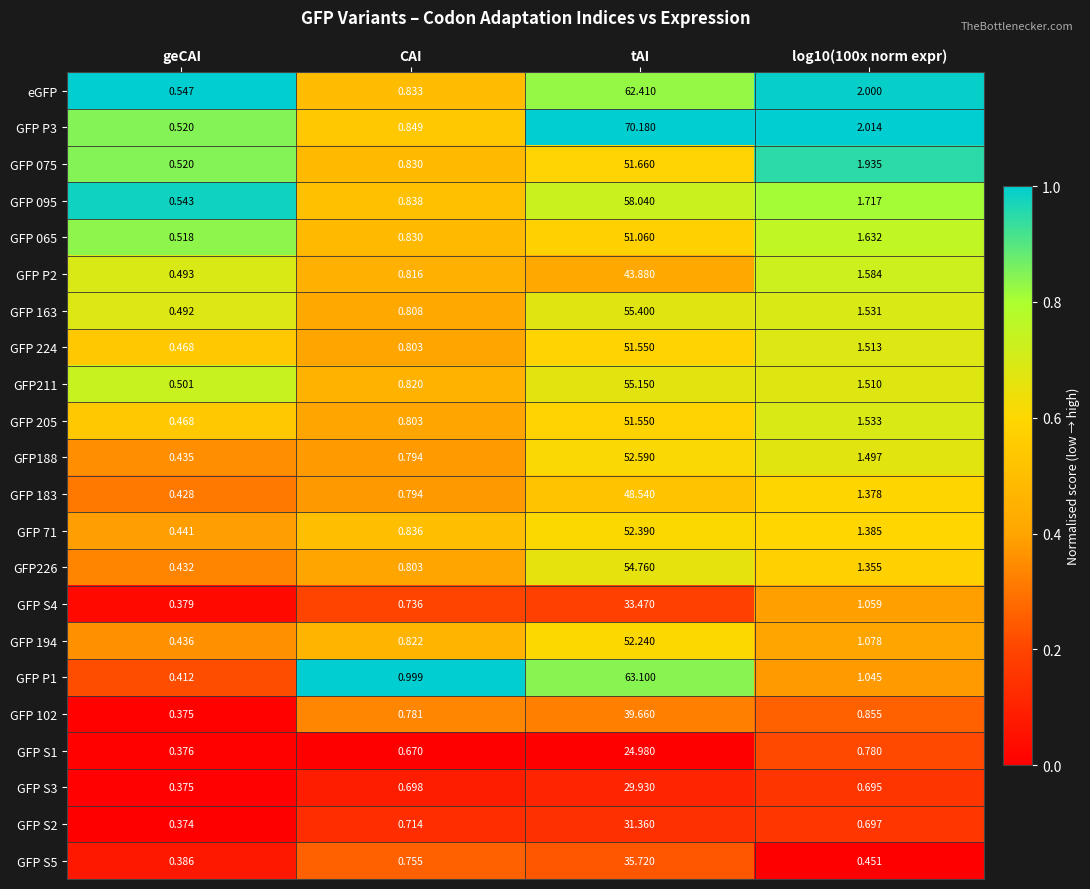

At which category does the chart reach its peak across all series?

tAI